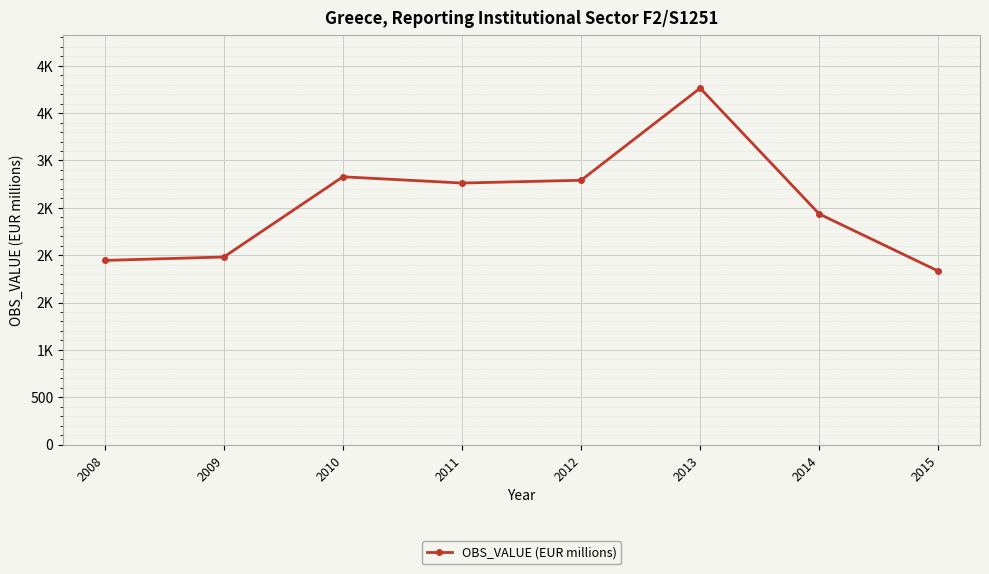

Rank the categories by value from highest to lowest.

2013, 2010, 2012, 2011, 2014, 2009, 2008, 2015